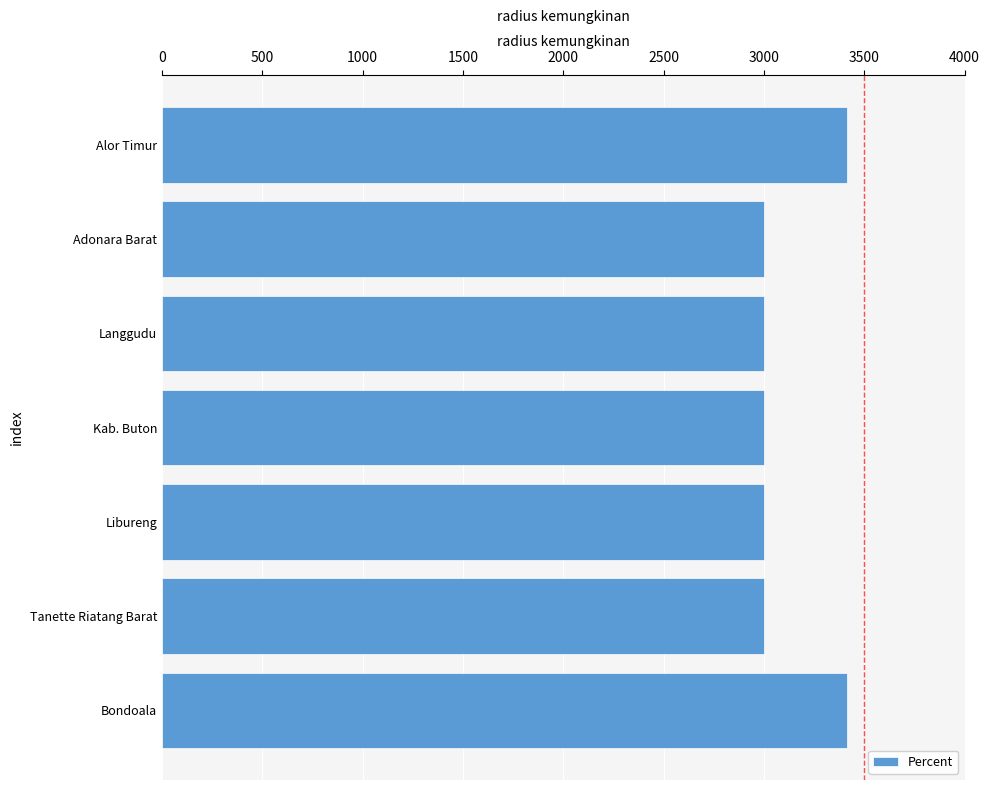

What is the approximate value at Adonara Barat?

3000